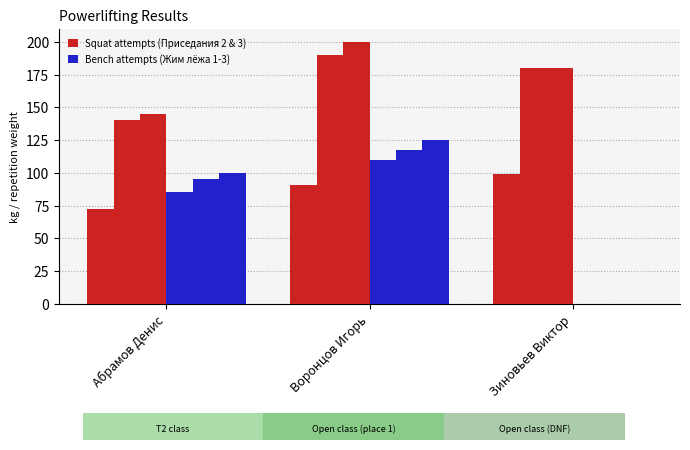

How many series are shown in this chart?

6